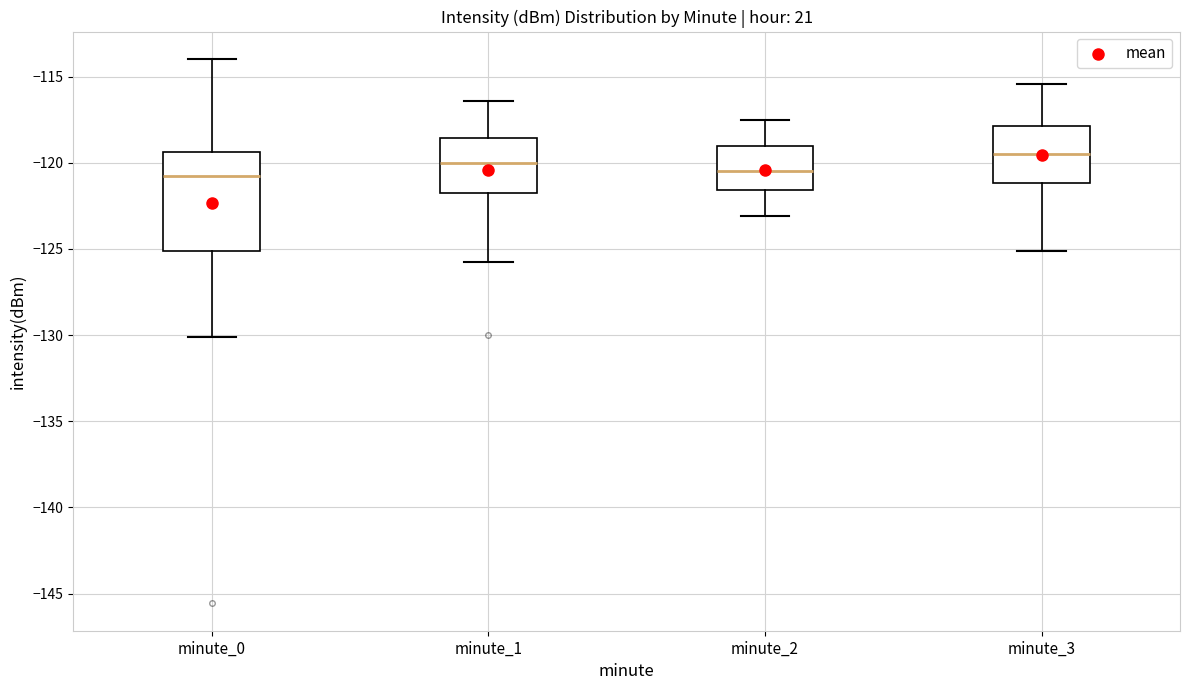

Reading left to right, transcribe this box plot: for each box, give where its median line is, the range the box spans, and where its two whiskers end, as read against the y-axis. The values are not printed on the chart, so give them approximately, as read against the axis.

minute_0: median -121.0, box -125.0 to -119.5, whiskers -130.0 to -114.0
minute_1: median -120.0, box -122.0 to -118.5, whiskers -125.5 to -116.5
minute_2: median -120.5, box -121.5 to -119.0, whiskers -123.0 to -117.5
minute_3: median -119.5, box -121.0 to -118.0, whiskers -125.0 to -115.5